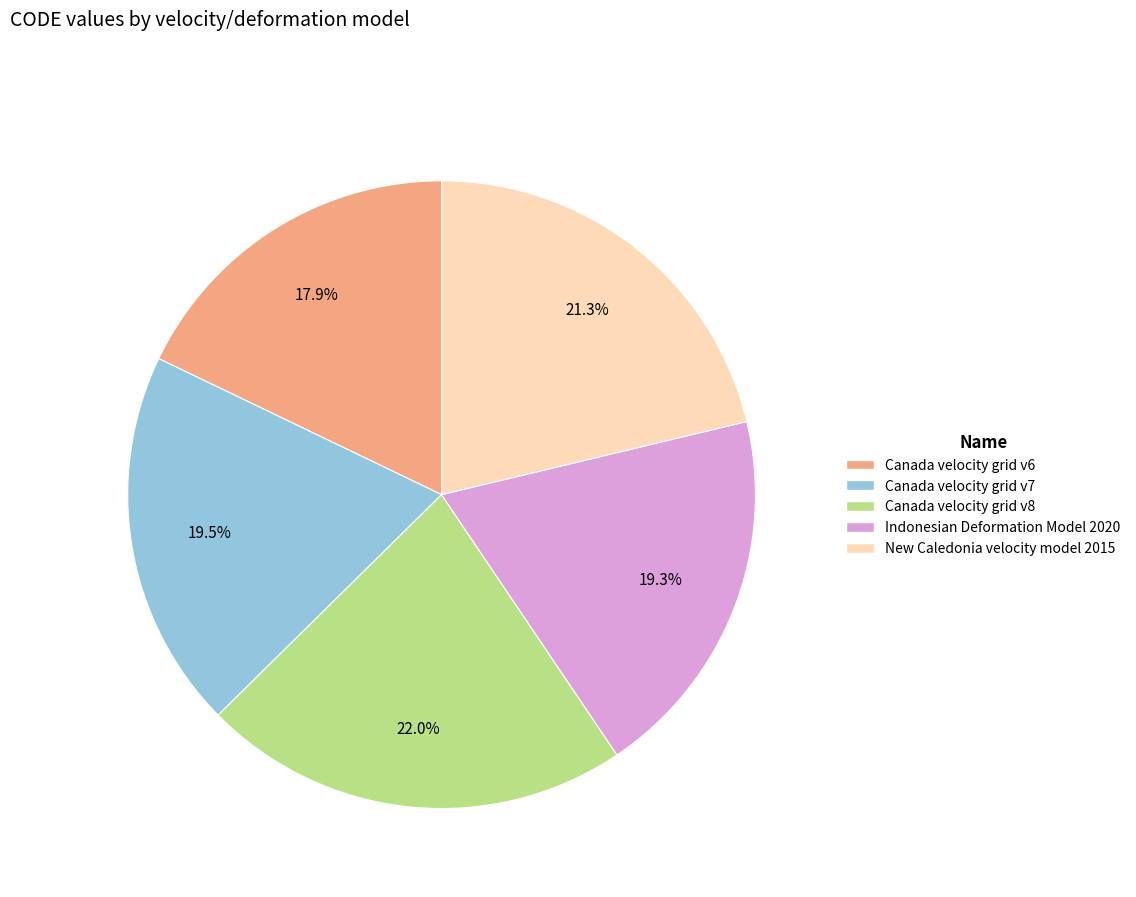

What is the ratio of the value at Canada velocity grid v7 to the value at Canada velocity grid v6?

1.1